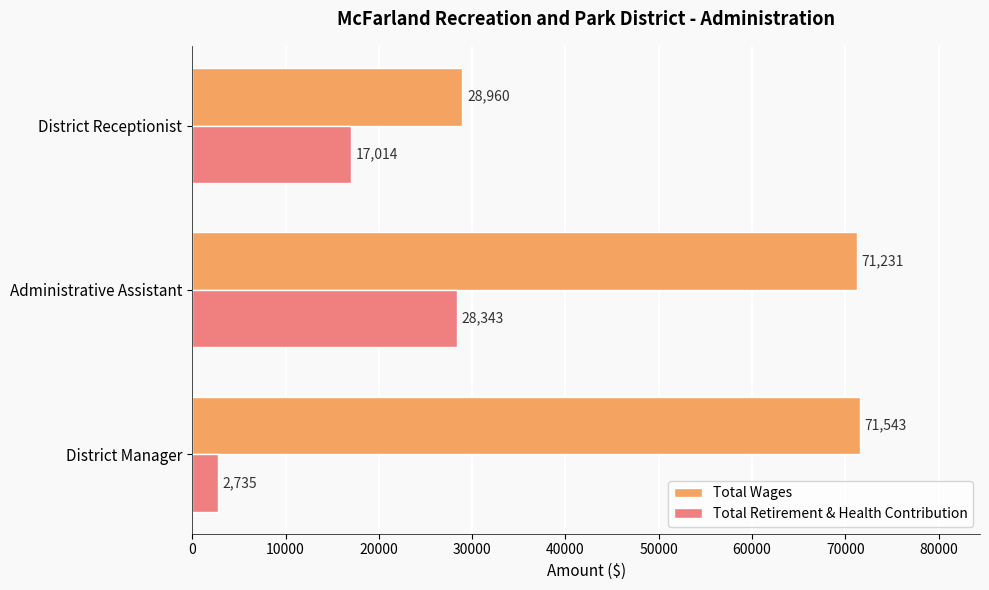

Which series has the largest total across all categories?

Total Wages